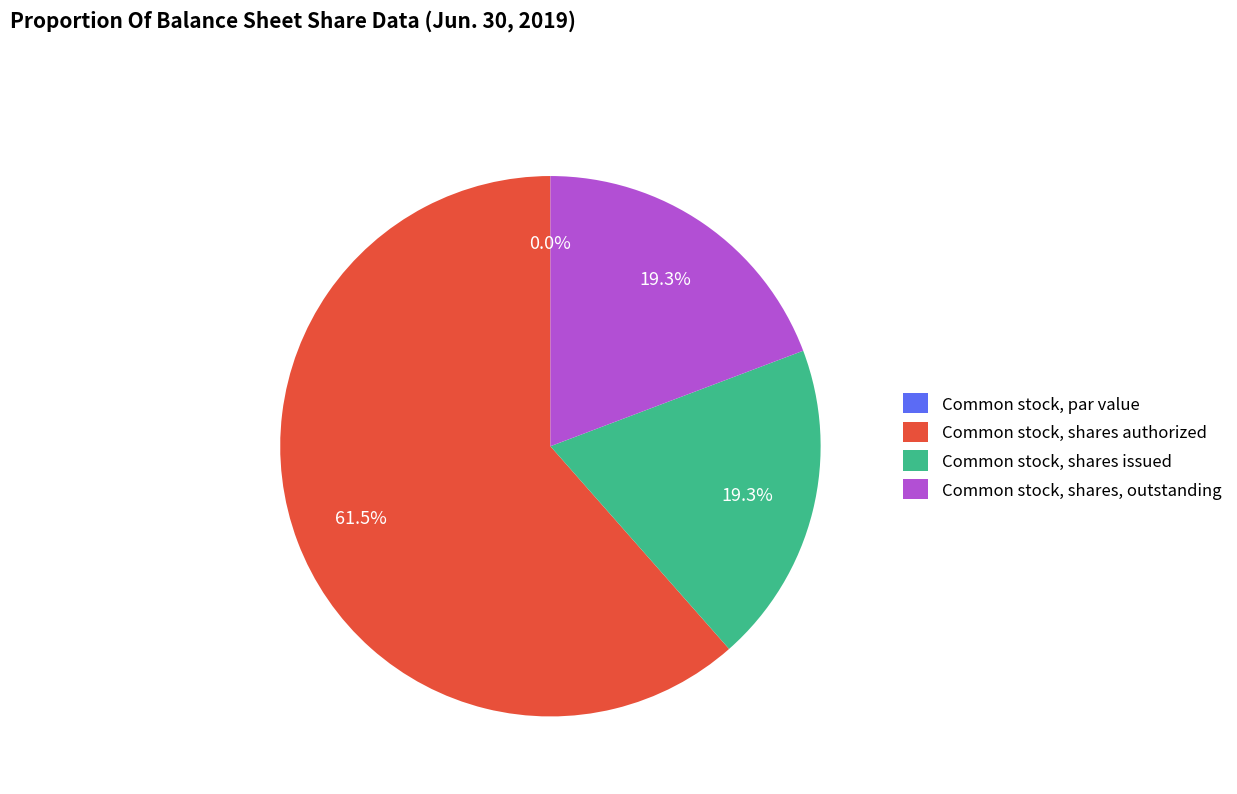

To the nearest percent, what is the average slice percentage?

25%